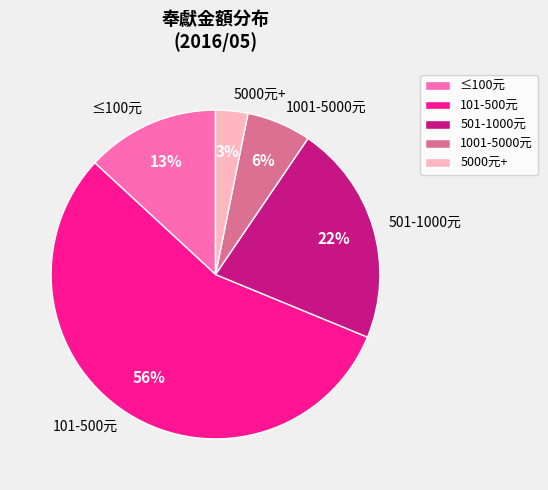

What percentage is the 1001-5000元 slice, to the nearest percent?

6%